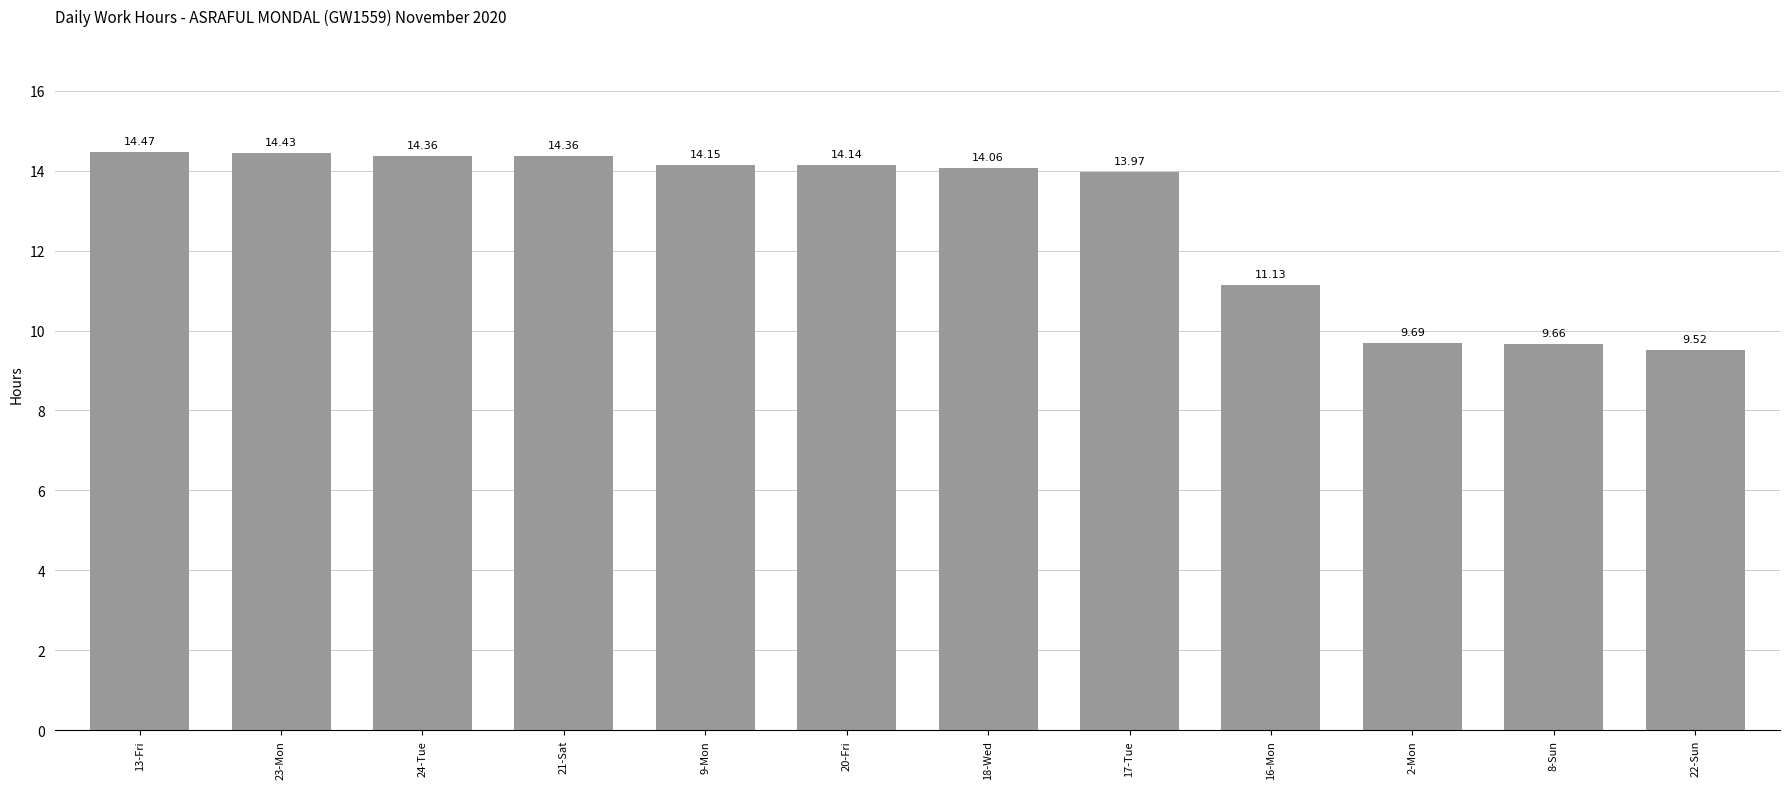

Reading left to right, what are all the values shown in this chart?

14.5	14.4	14.4	14.4	14.2	14.1	14.1	14.0	11.1	9.7	9.7	9.5